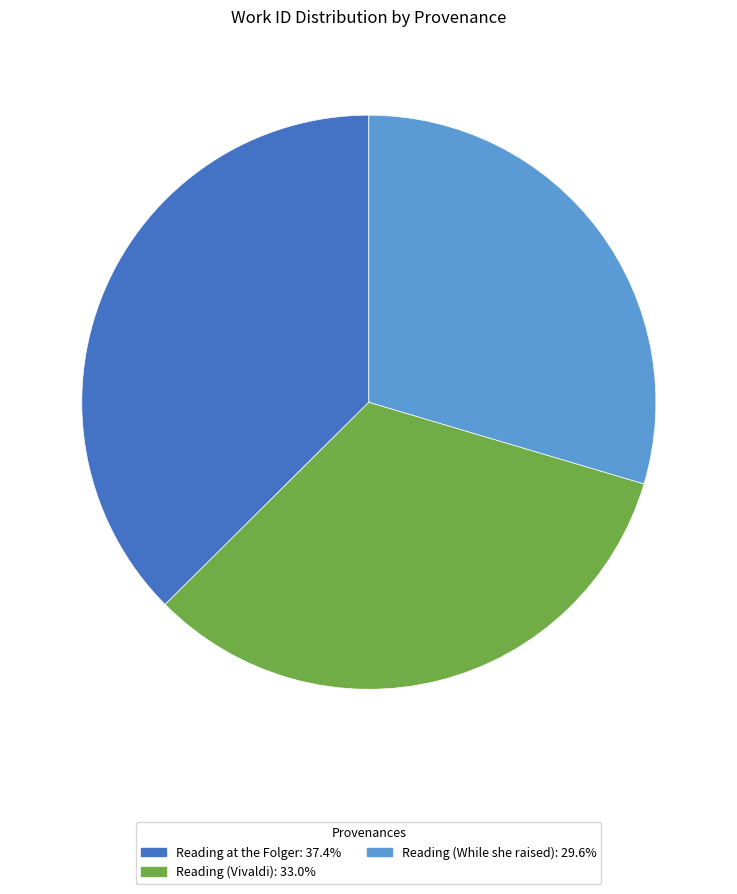

Is Reading (While she raised) the majority of the pie?

No